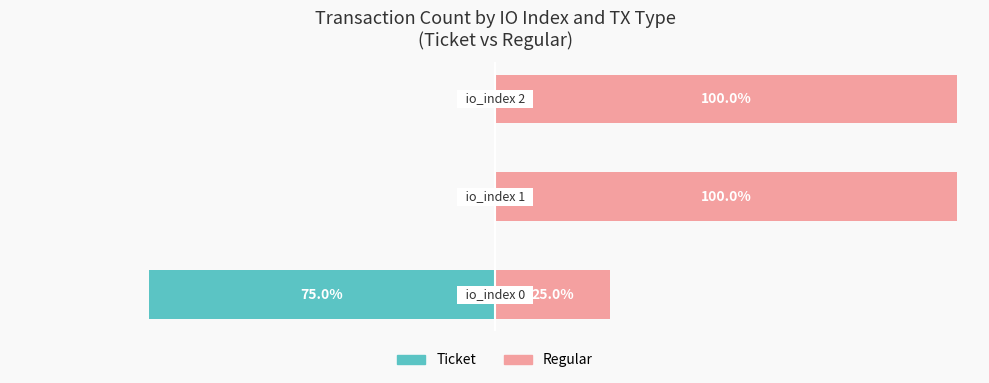

What is the maximum value shown in the chart?

100